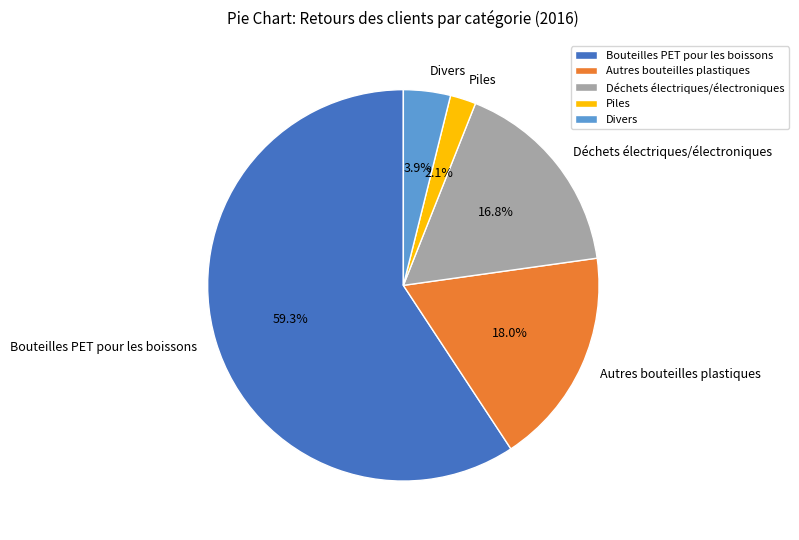

Combined, do Piles and Autres bouteilles plastiques account for over 50%?

No